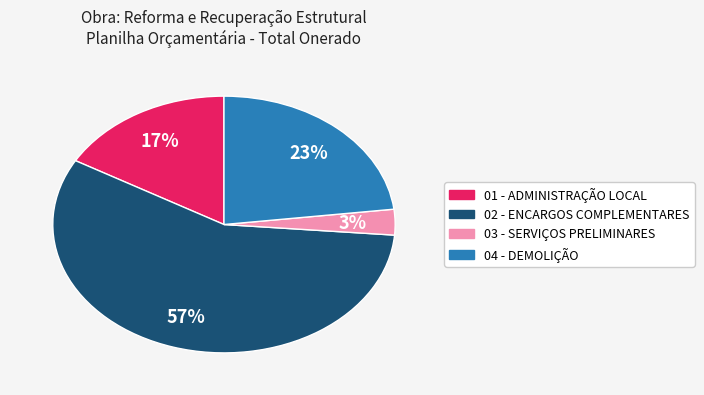

How many segments does this pie chart have?

4